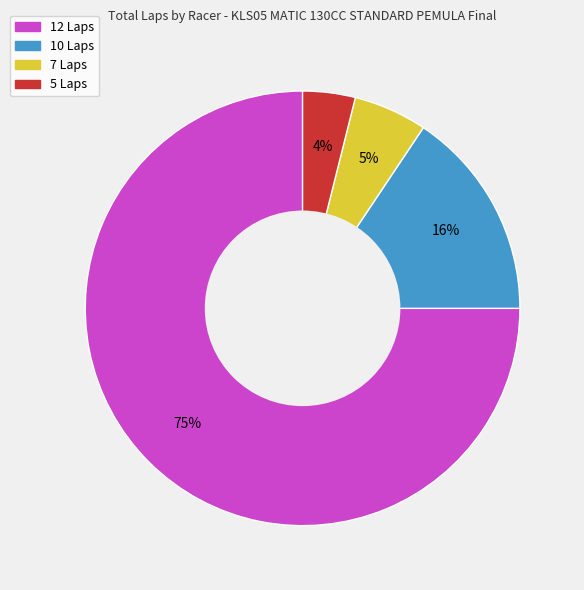

Which category has the smallest portion of the pie?

5 Laps